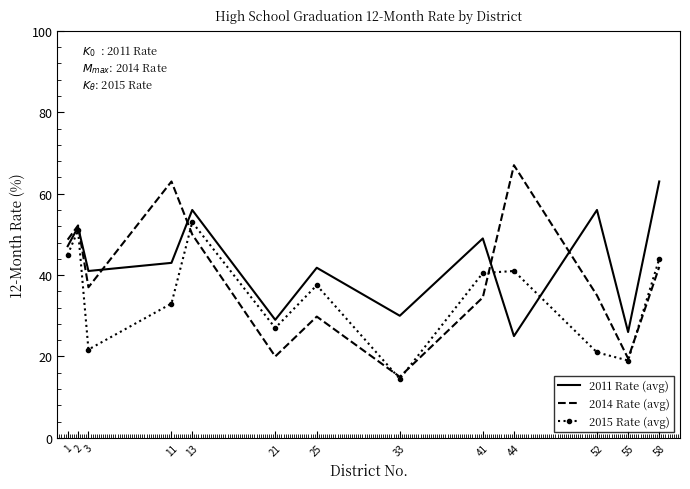

List the series in order of their overall mean, lowest first.

2015 Rate (avg), 2014 Rate (avg), 2011 Rate (avg)